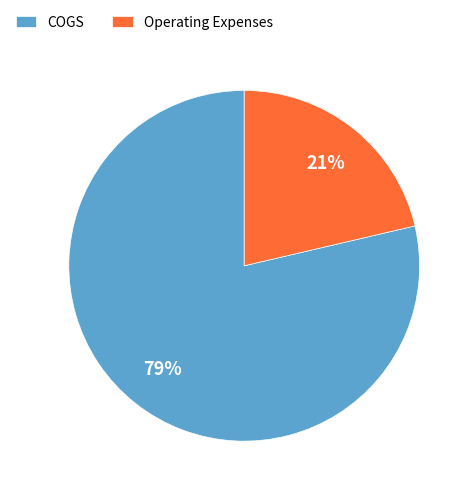

To the nearest percent, what percentage of the pie is COGS?

79%